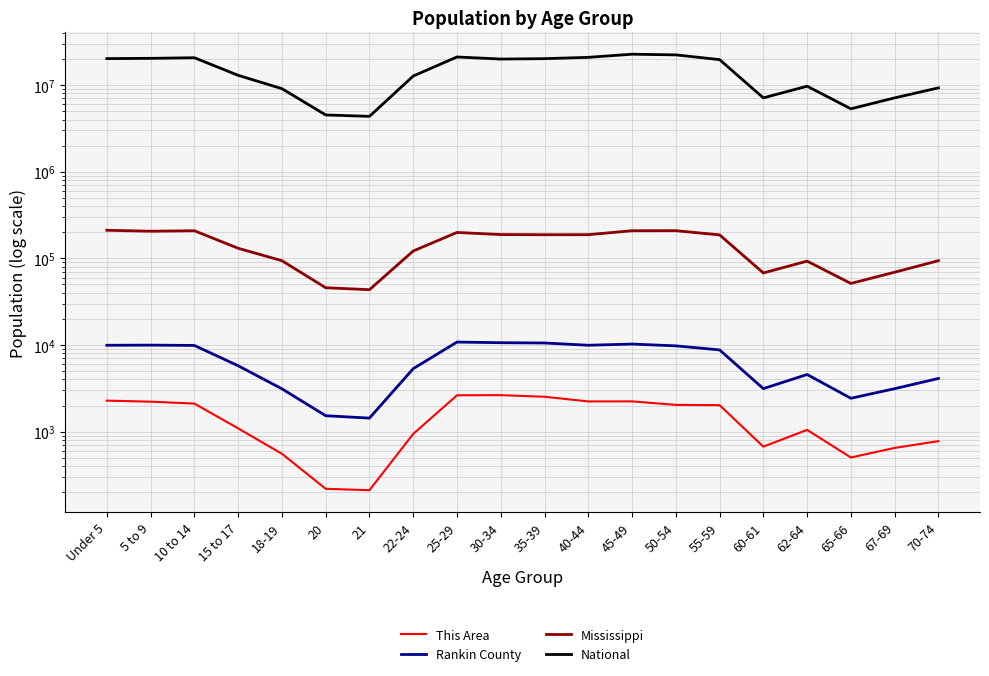

What is the label of the 2nd point from the left?

5 to 9